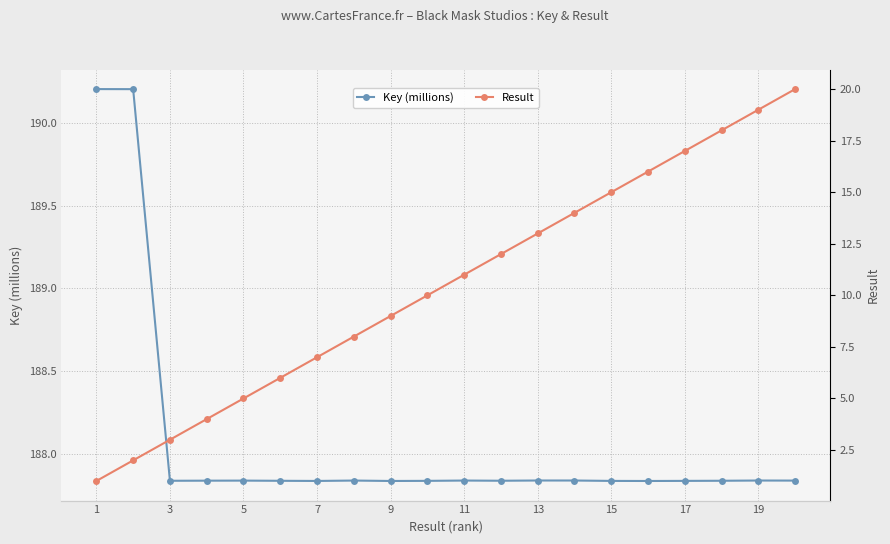

What is the maximum value for Key (millions)?

190.2